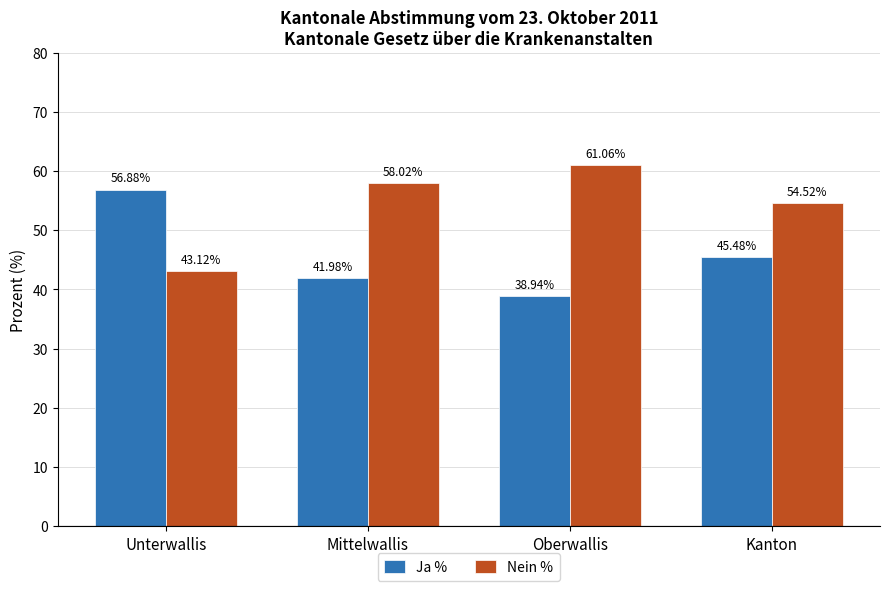

What are all the series names shown in the legend?

Ja %, Nein %